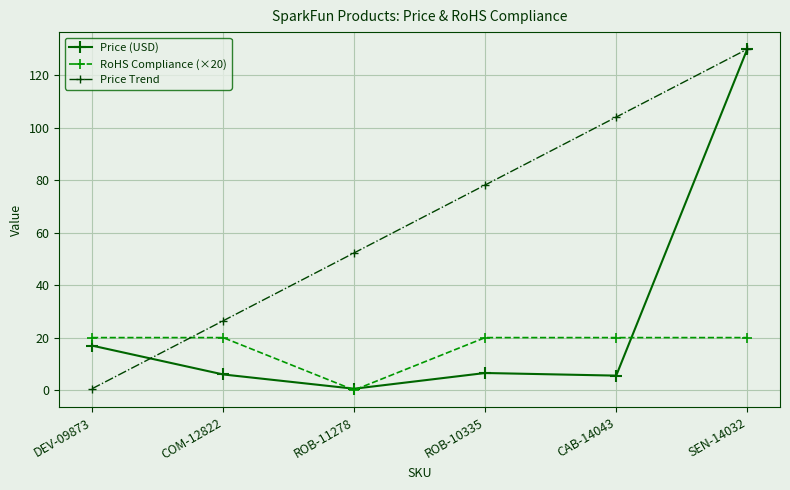

Where does the Price (USD) series first go above 6?

DEV-09873